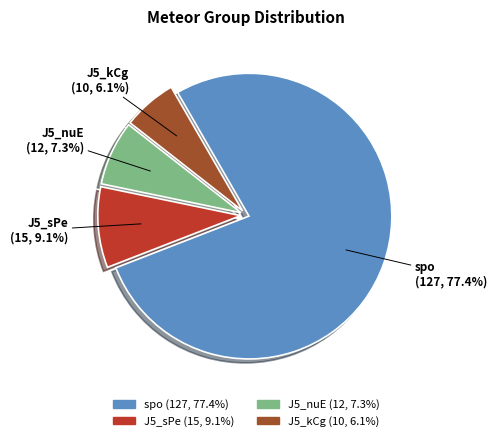

Which category has the biggest portion of the pie?

spo